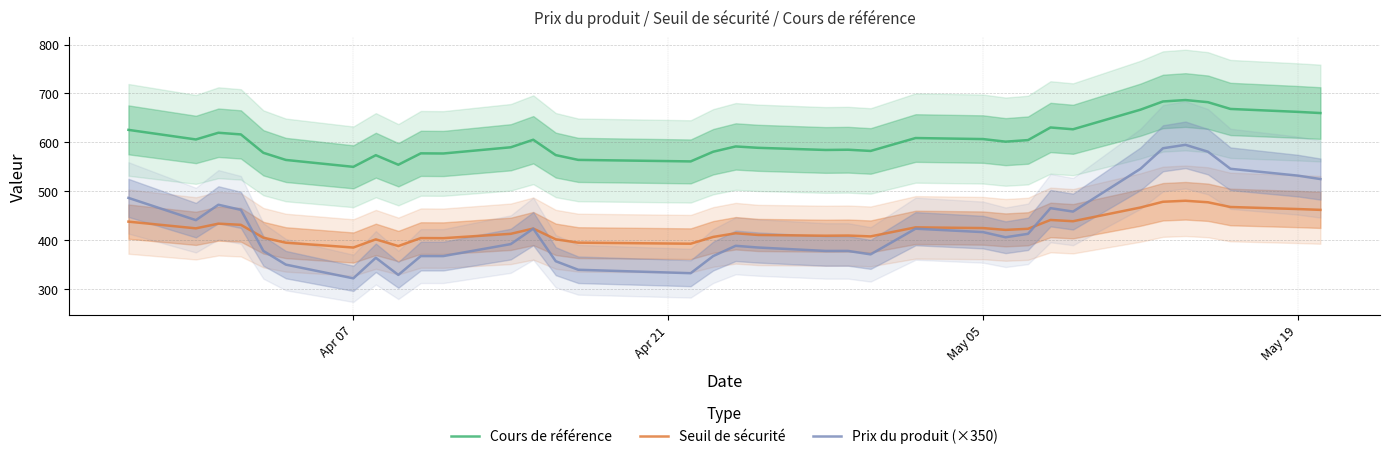

What are all the series names shown in the legend?

Cours de référence, Seuil de sécurité, Prix du produit (×350)